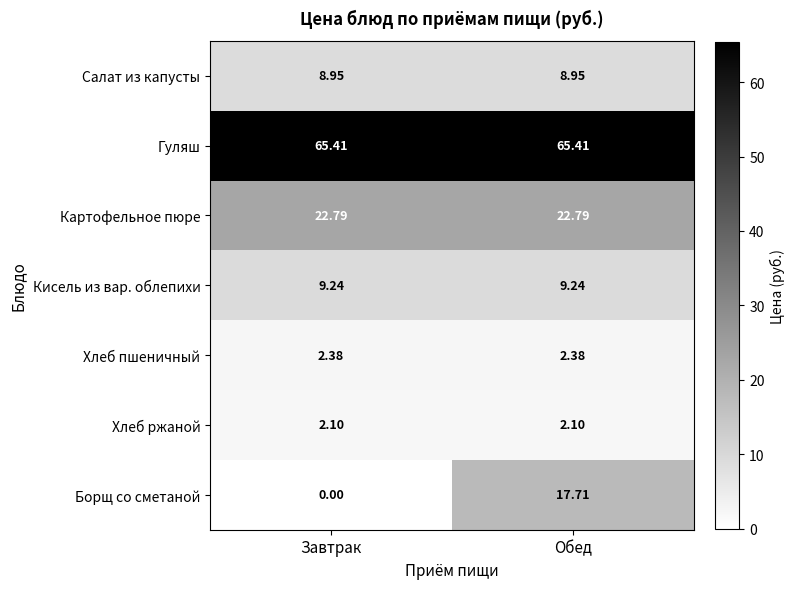

Rank the series by their maximum value, from highest to lowest.

Гуляш, Картофельное пюре, Борщ со сметаной, Кисель из вар. облепихи, Салат из капусты, Хлеб пшеничный, Хлеб ржаной